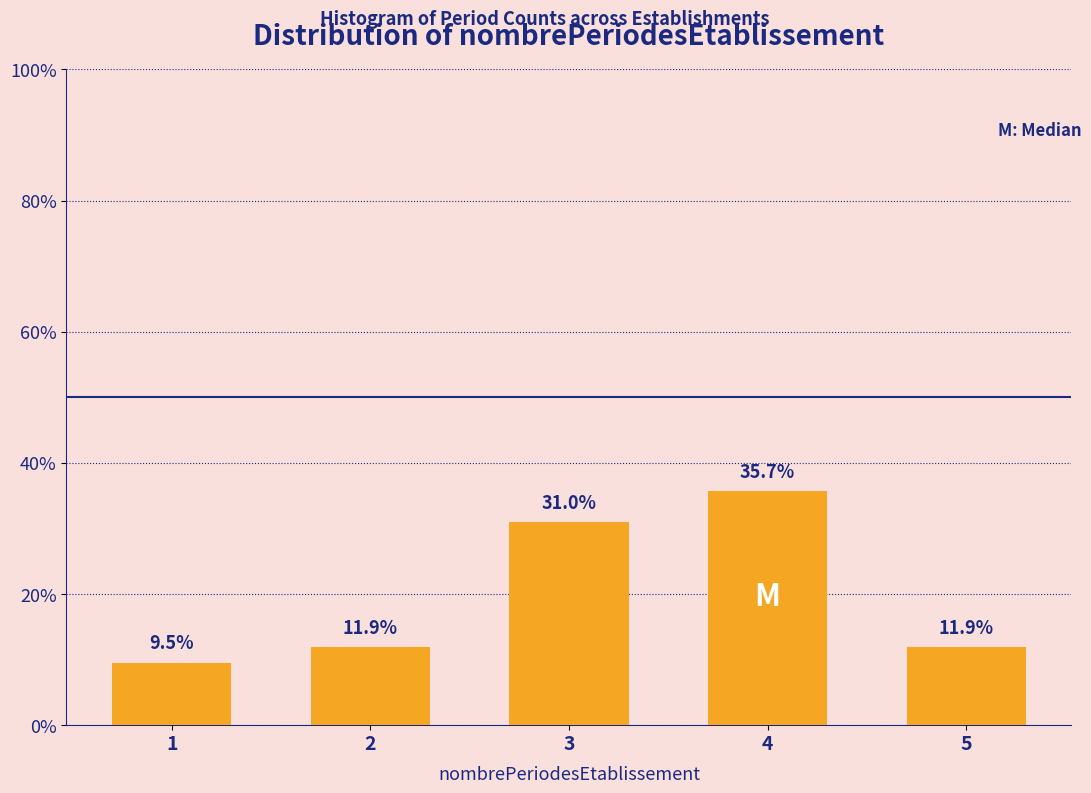

Reading left to right, list all the values displayed in this chart.

9.5	11.9	31.0	35.7	11.9